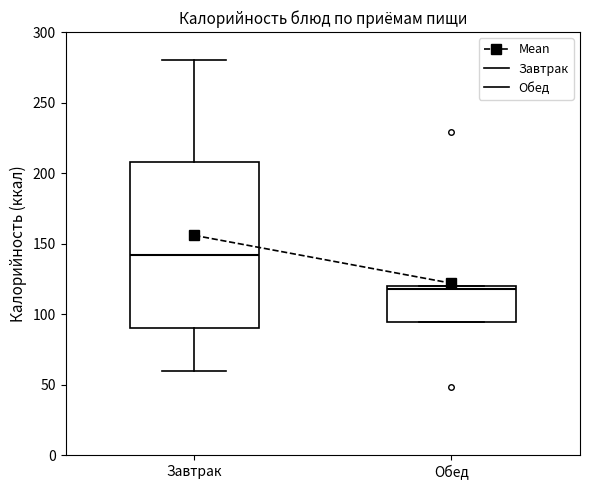

Where does the upper whisker of the box for Завтрак end on the y-axis? The values are not printed on the chart, so give them approximately, as read against the axis.

280